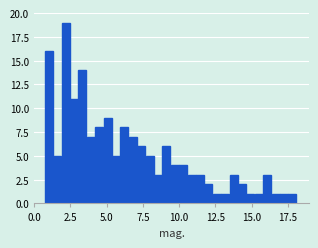

Around what value on the x-axis is the tallest bar? Give the approximate position of its centre, as read against the axis.

2.0